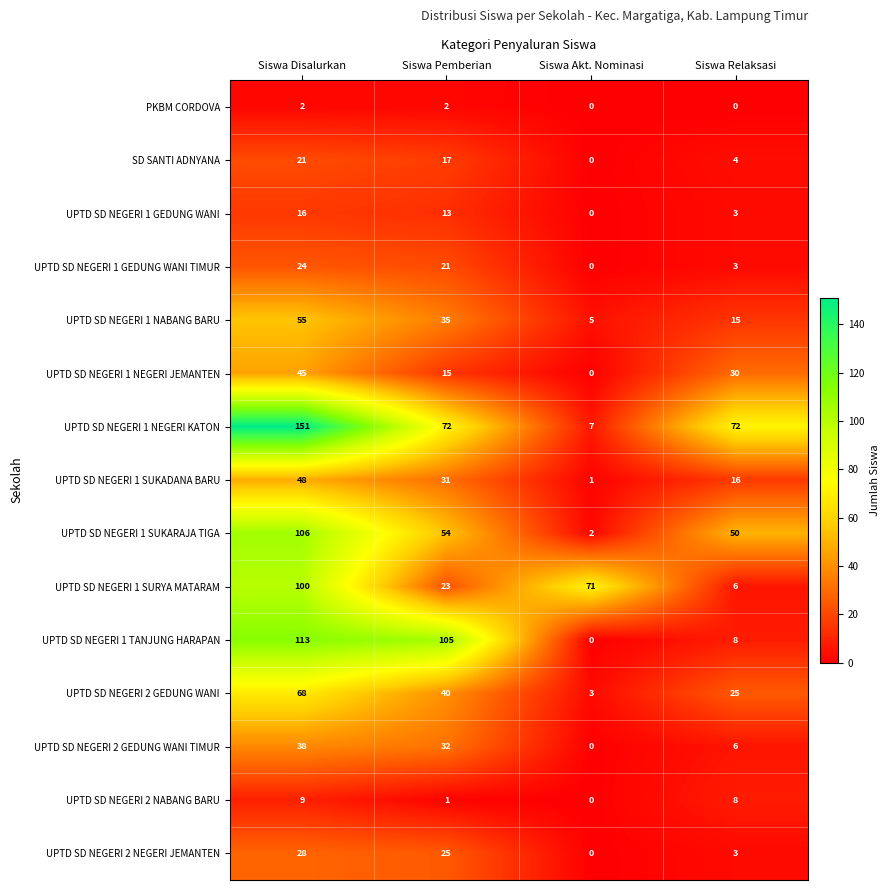

Which series has the largest range (max minus min)?

UPTD SD NEGERI 1 NEGERI KATON